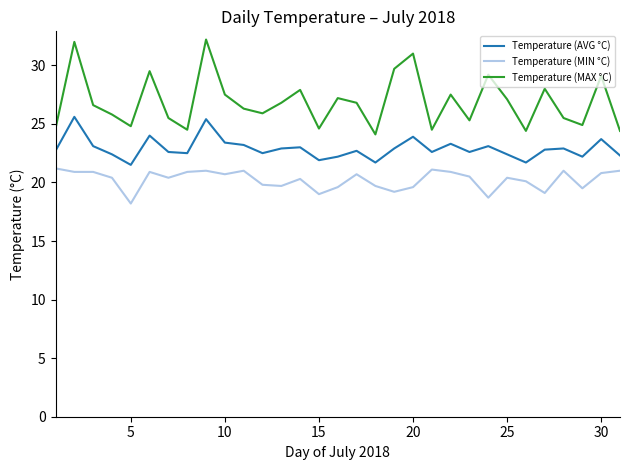

Which series has the widest spread of values?

Temperature (MAX °C)